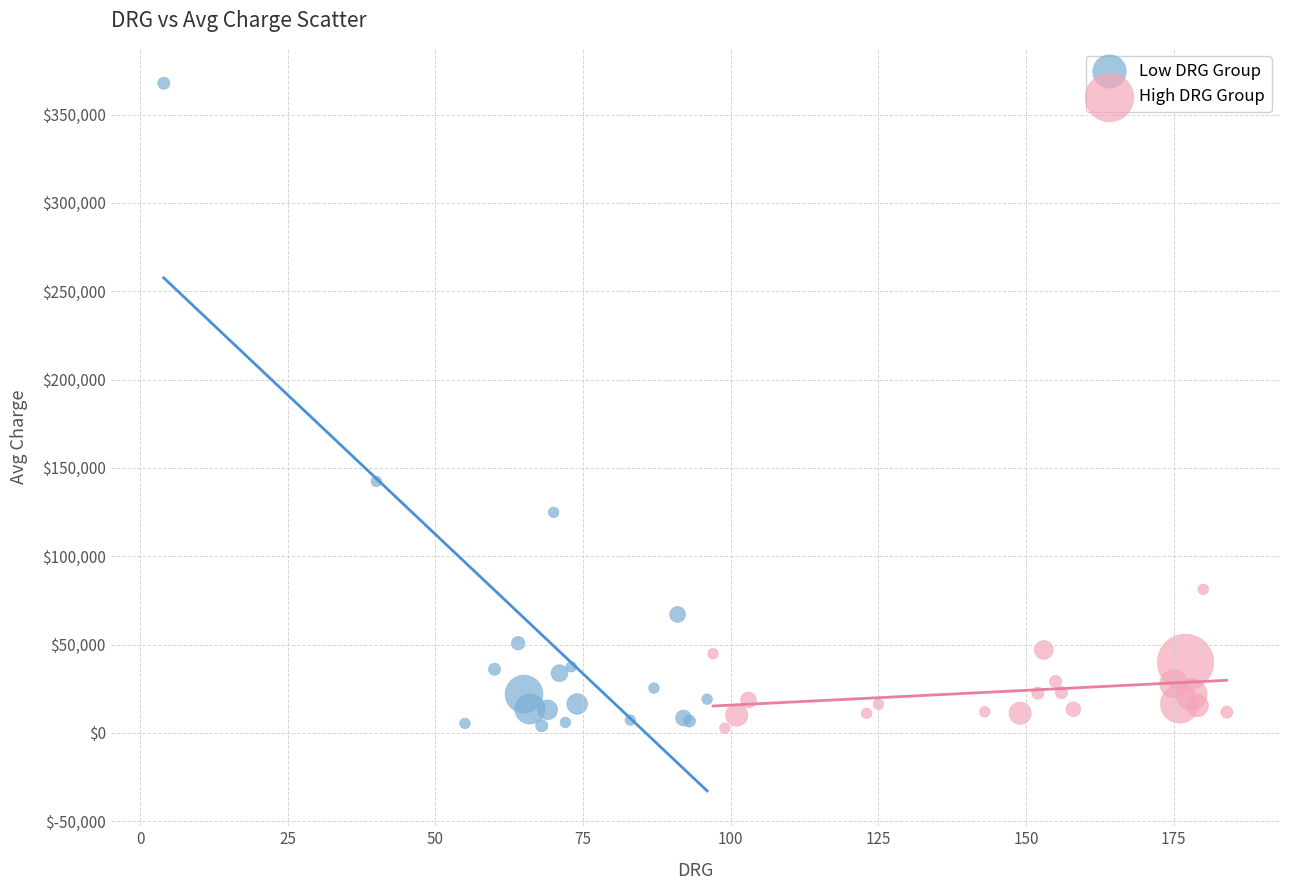

Which series contains the highest Y value?

Low DRG Group